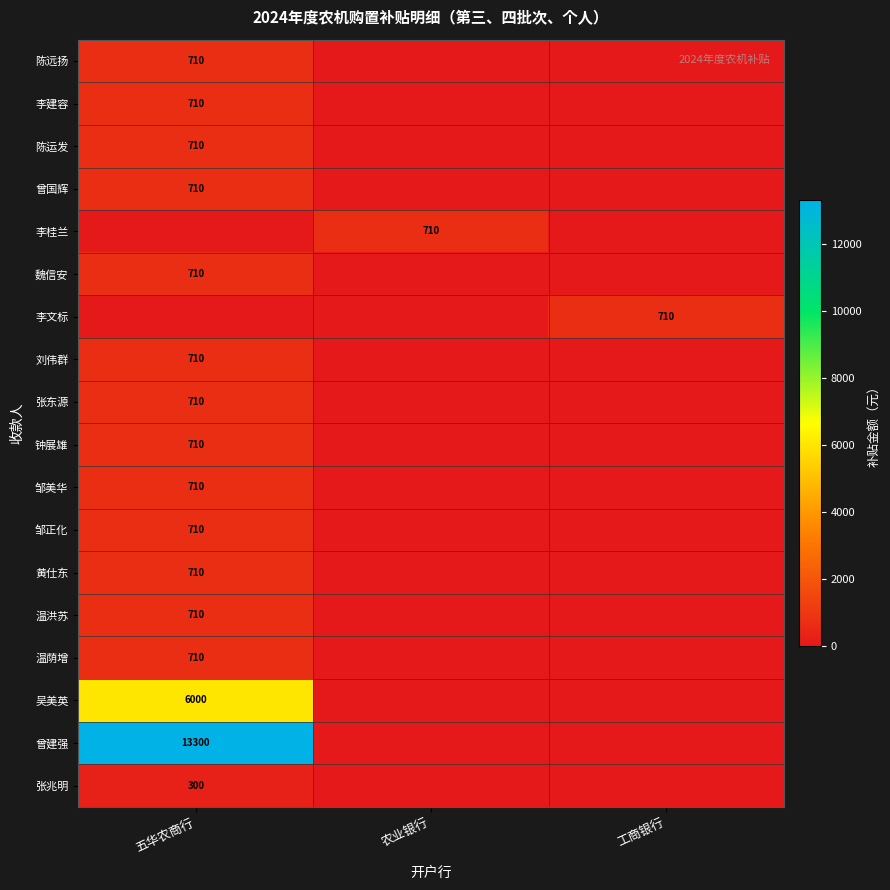

At how many categories does at least one series exceed 7886?

1